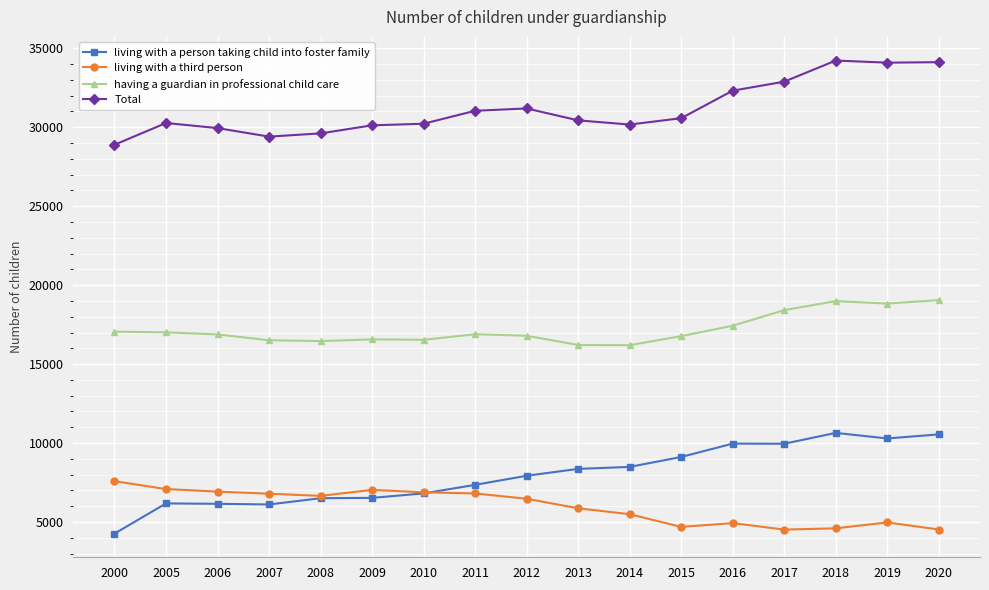

True or false: having a guardian in professional child care and Total cross at least once.

False